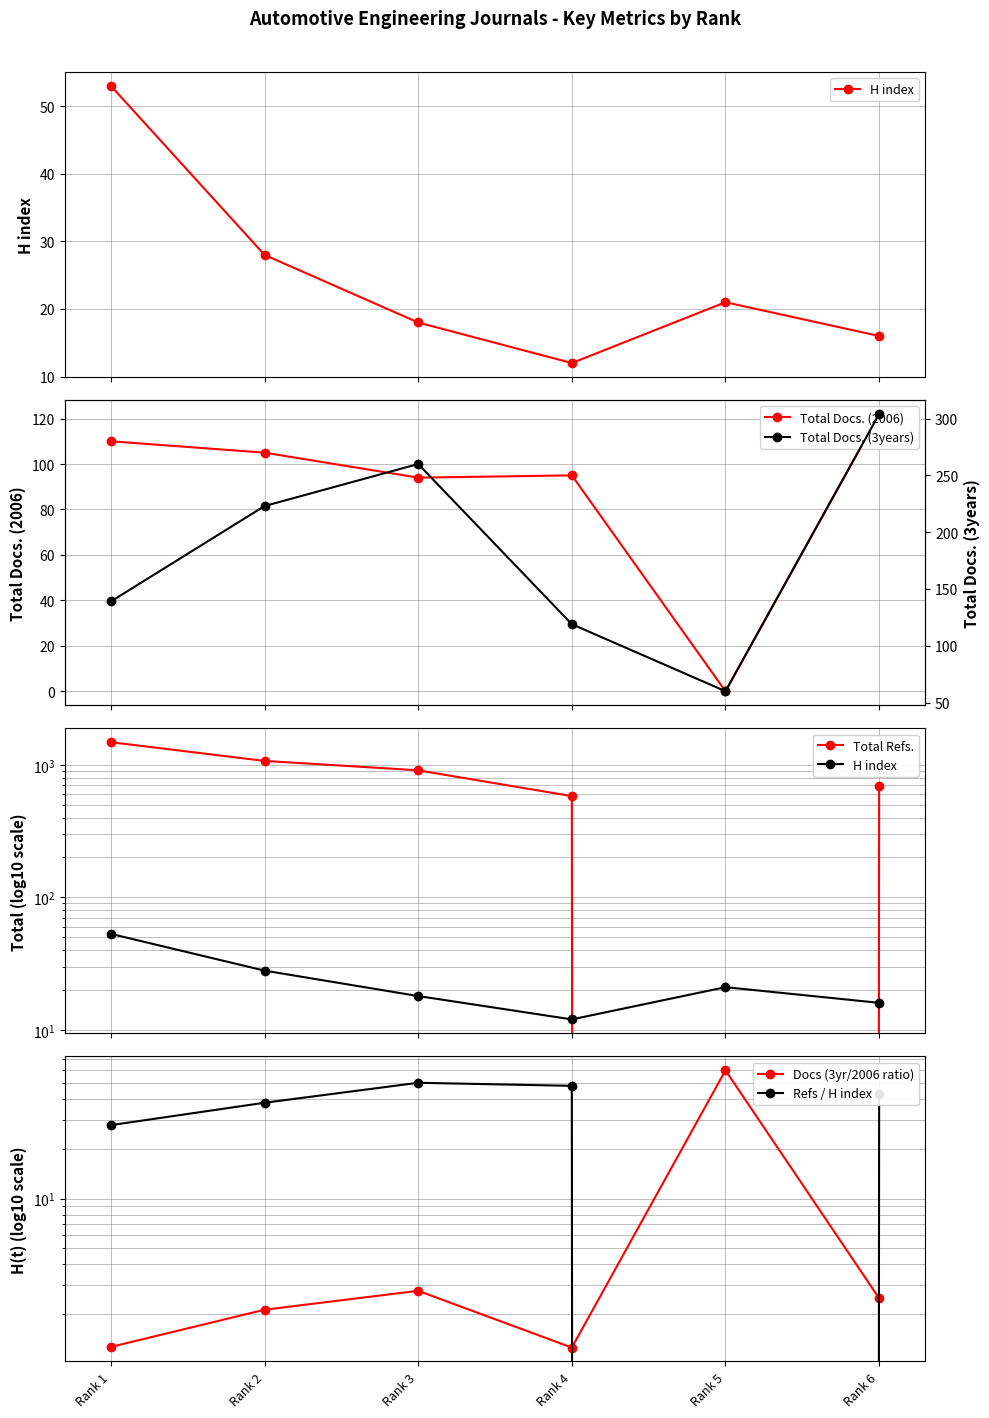

Does the chart display data point markers on the line(s)?

Yes